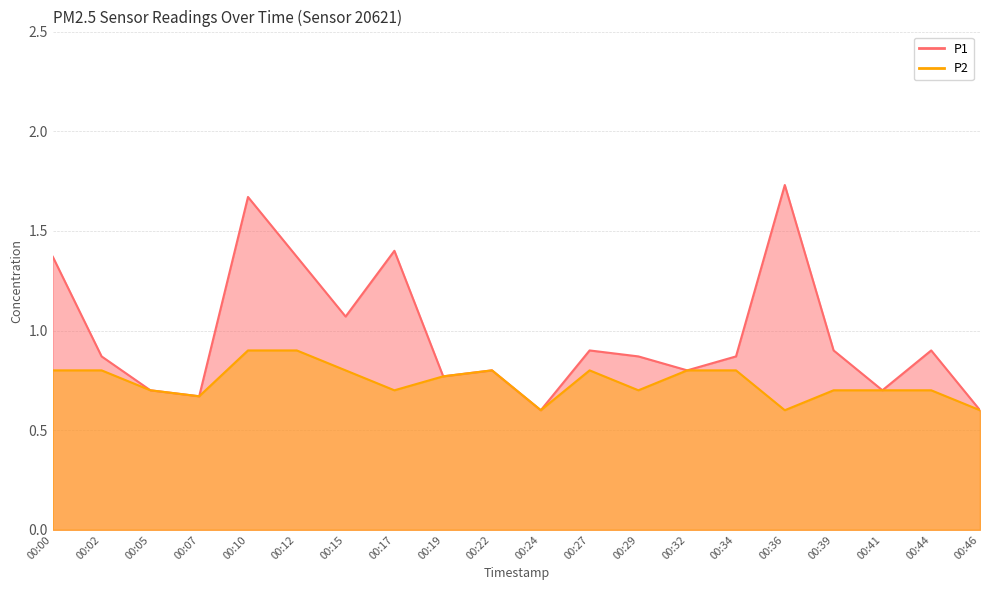

List the series in order of their peak value, lowest first.

P2, P1